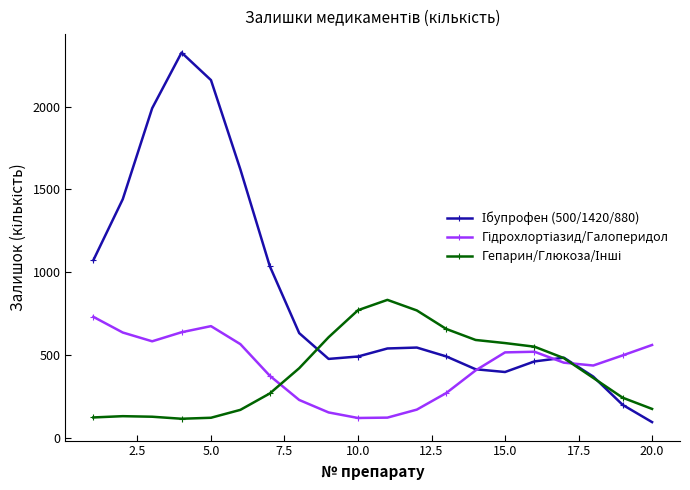

How many categories are shown in the chart?

20